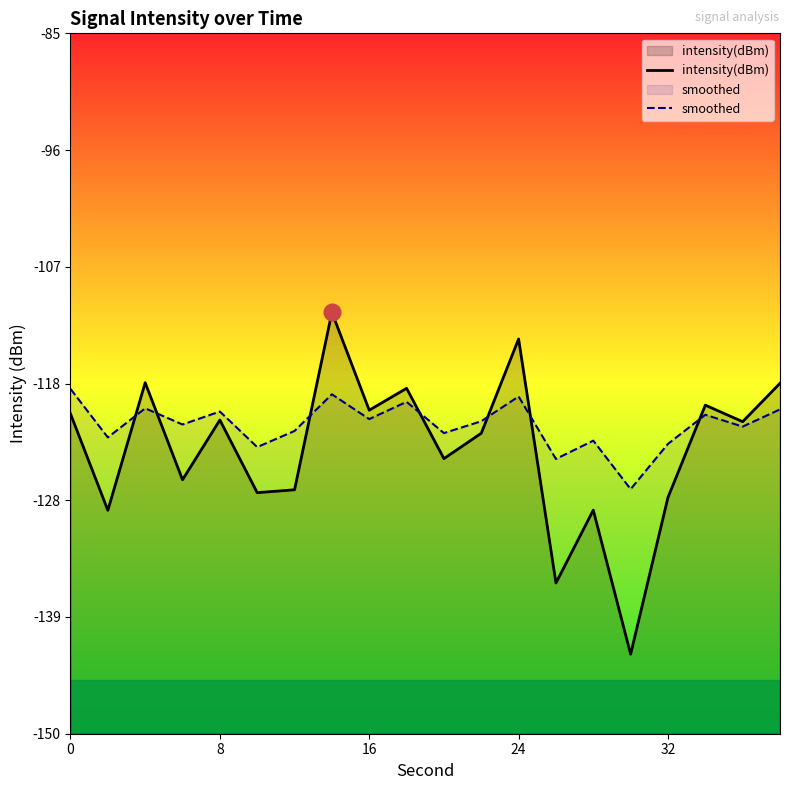

At 0, list the series in order from largest to smallest.

smoothed, intensity(dBm)